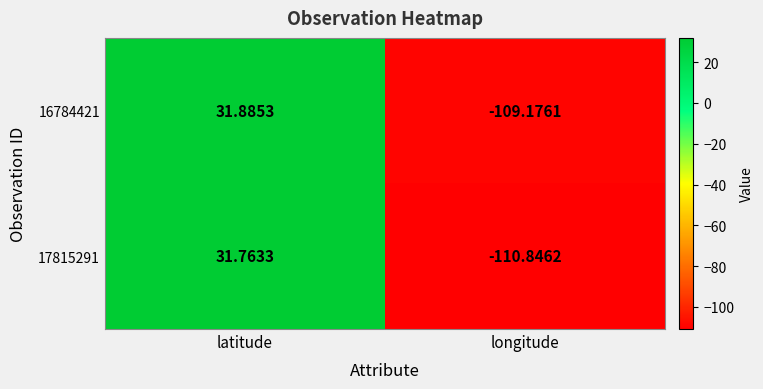

At which label does 16784421 reach its minimum?

longitude